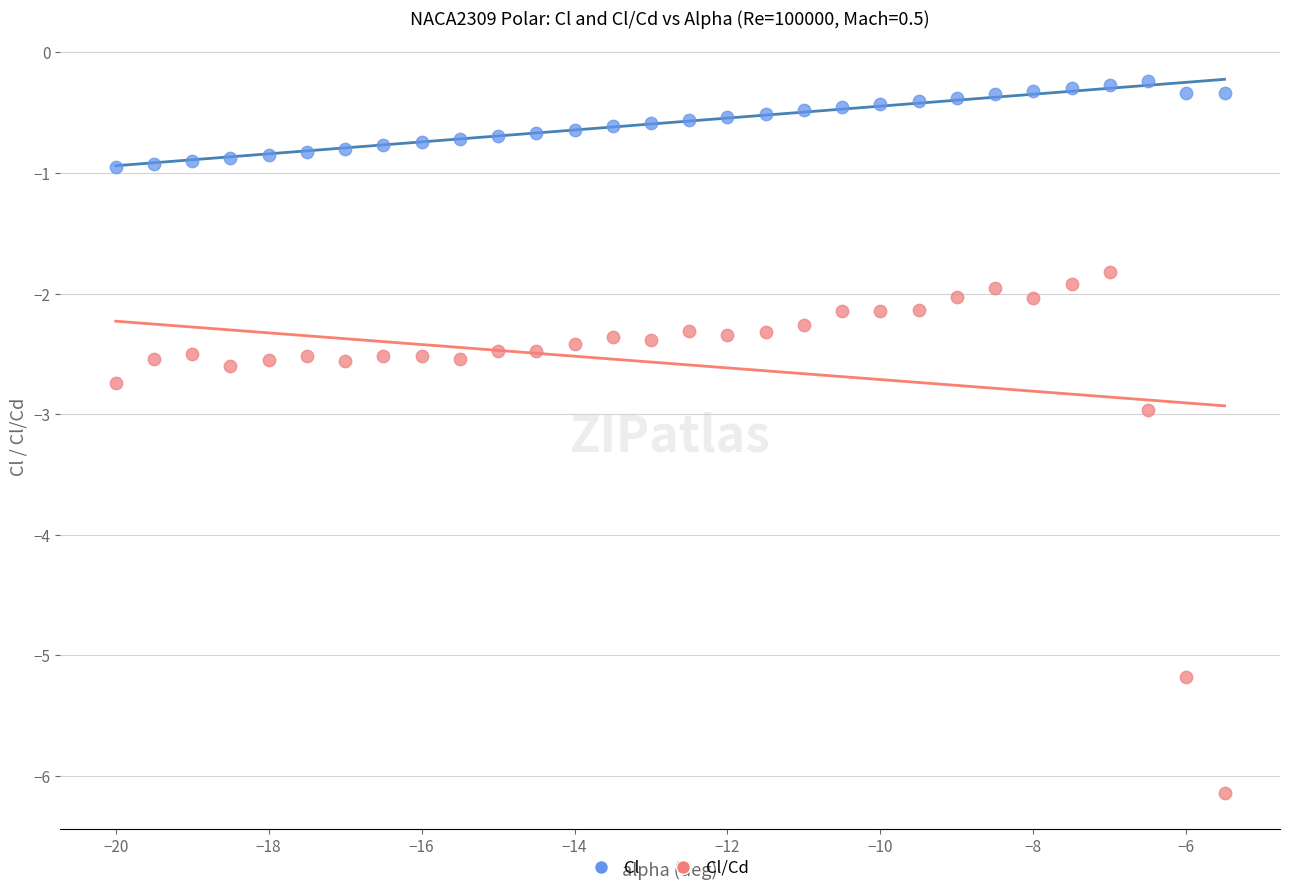

Which series reaches the minimum Y coordinate?

Cl/Cd